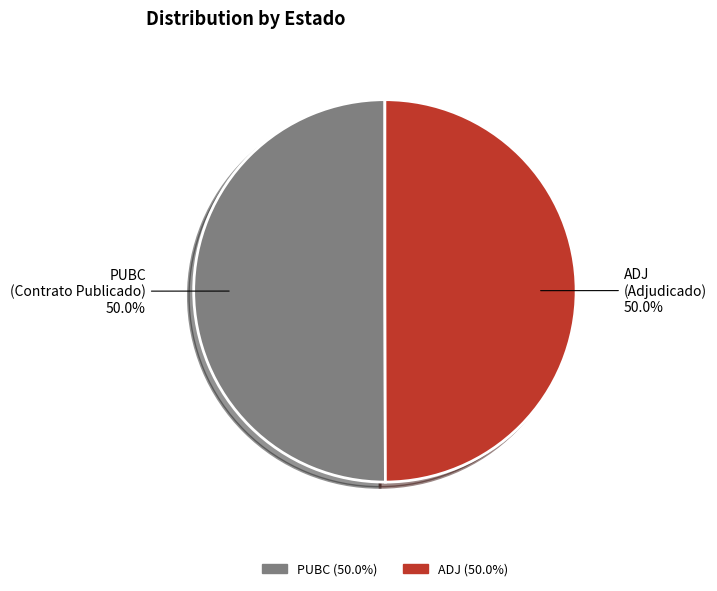

What percentage is NOT represented by PUBC?

50.0%